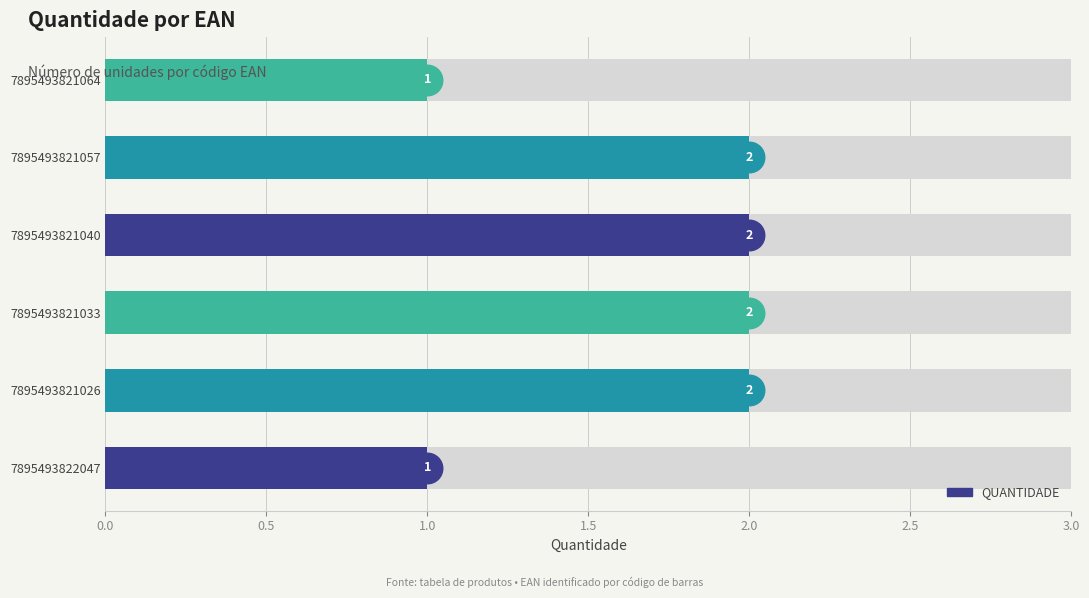

How many values are between 1 and 2?

6